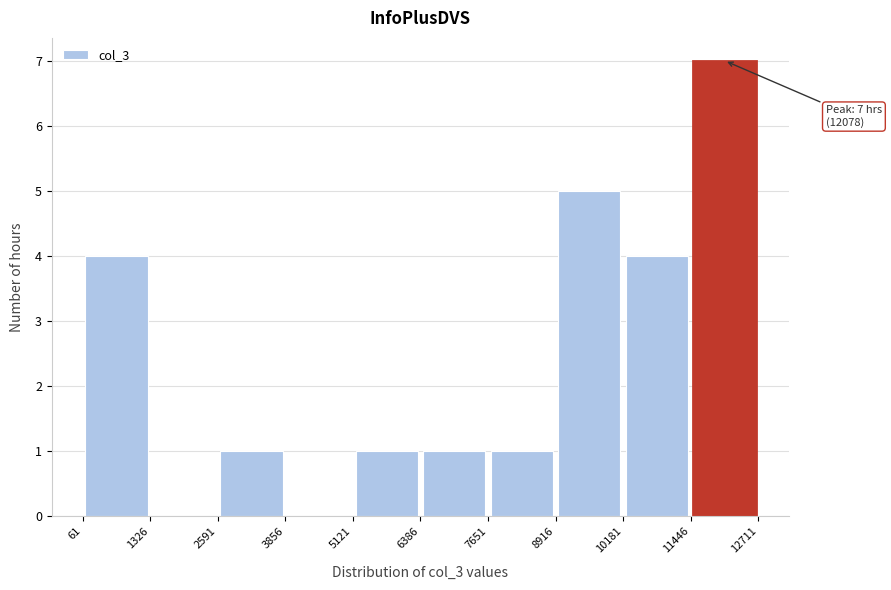

Over which range of the x-axis is the bar tallest?

11446 to 12711